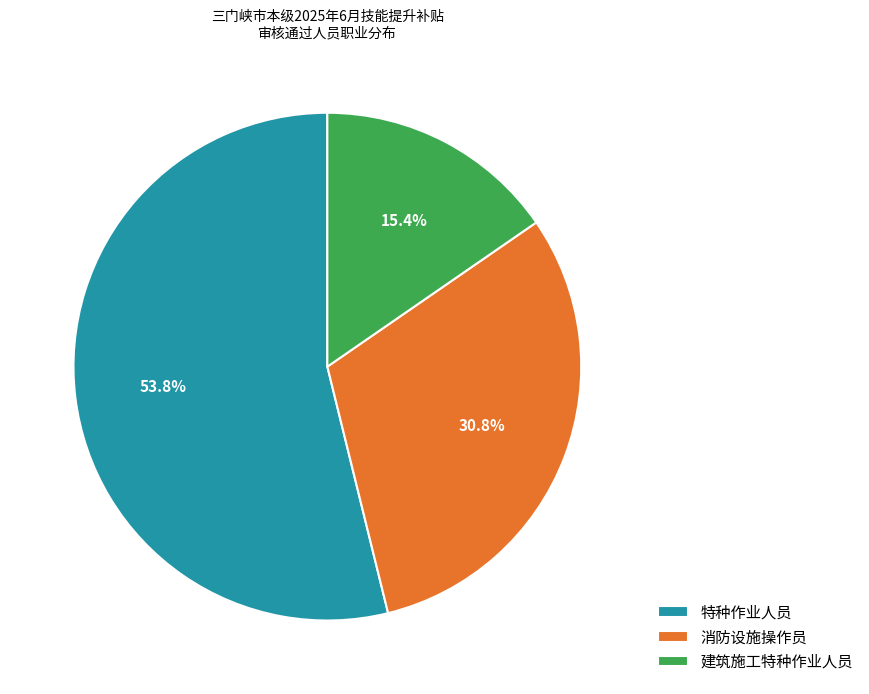

Rank the categories by value from highest to lowest.

特种作业人员, 消防设施操作员, 建筑施工特种作业人员